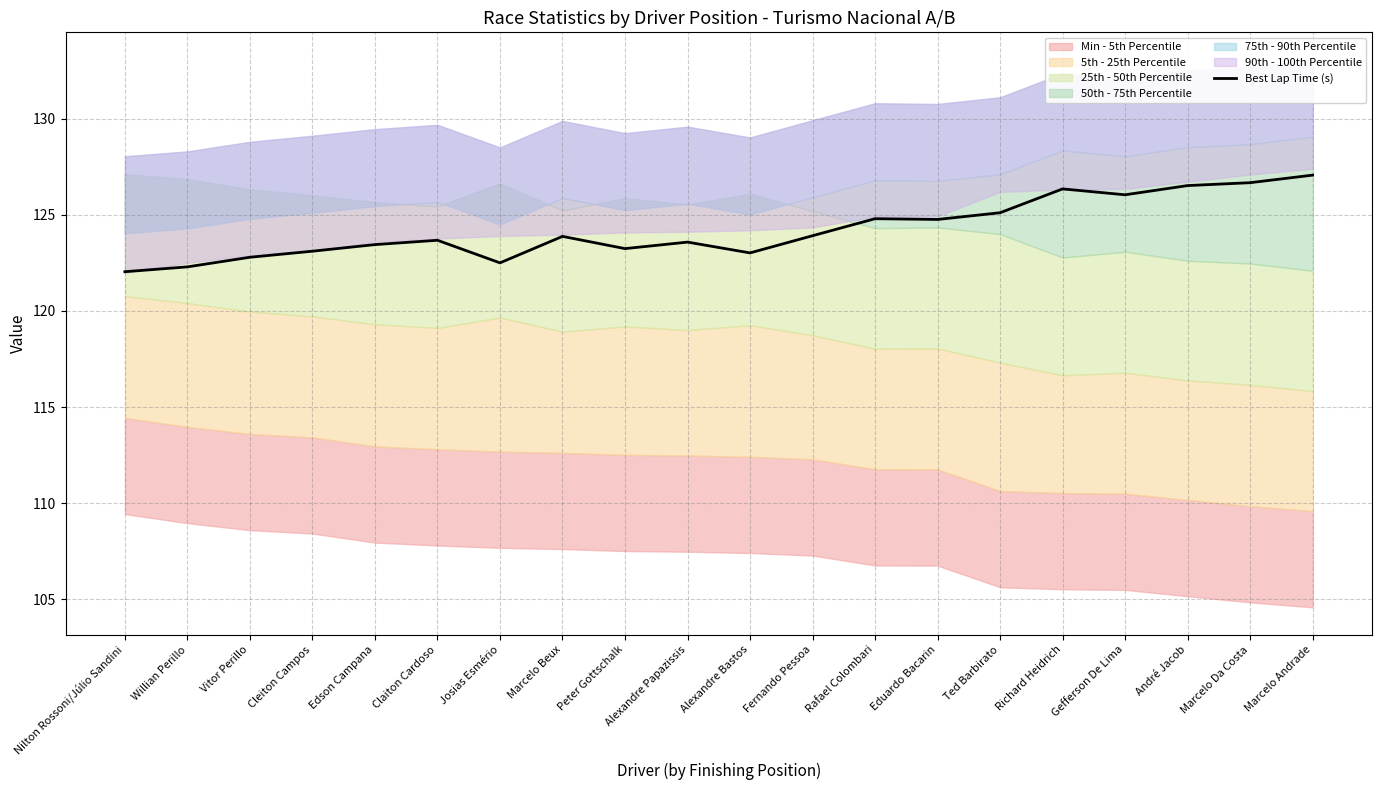

How many interior local valleys (lower than both neighbors) does the data have?

5